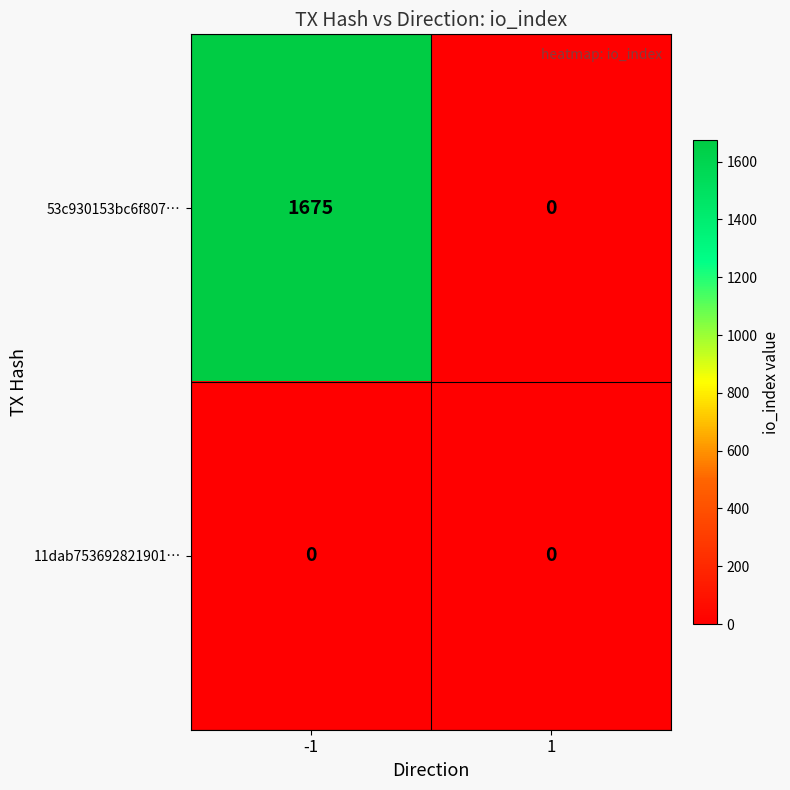

Reading left to right, what are all the values shown in this chart?

53c930153bc6f807…: -1=1675	1=0
11dab753692821901…: -1=0	1=0